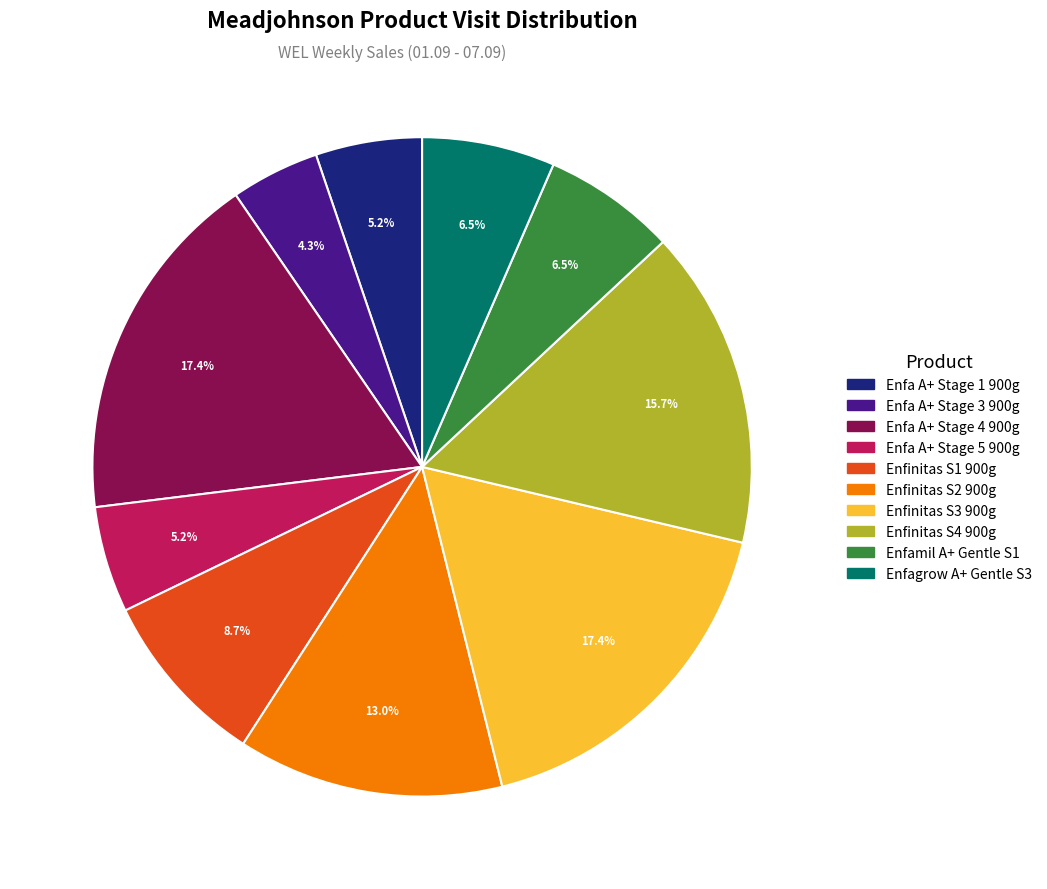

Is there a majority slice in this chart?

No